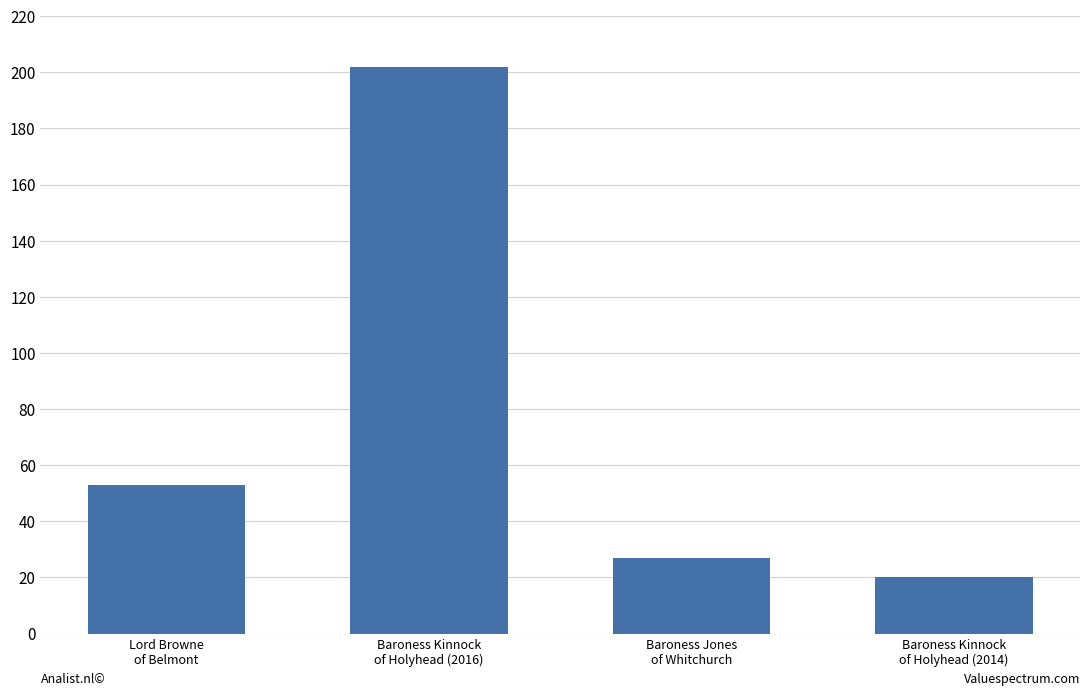

Approximately how many times larger is the value at Lord Browne
of Belmont compared to Baroness Kinnock
of Holyhead (2016)?

0.3